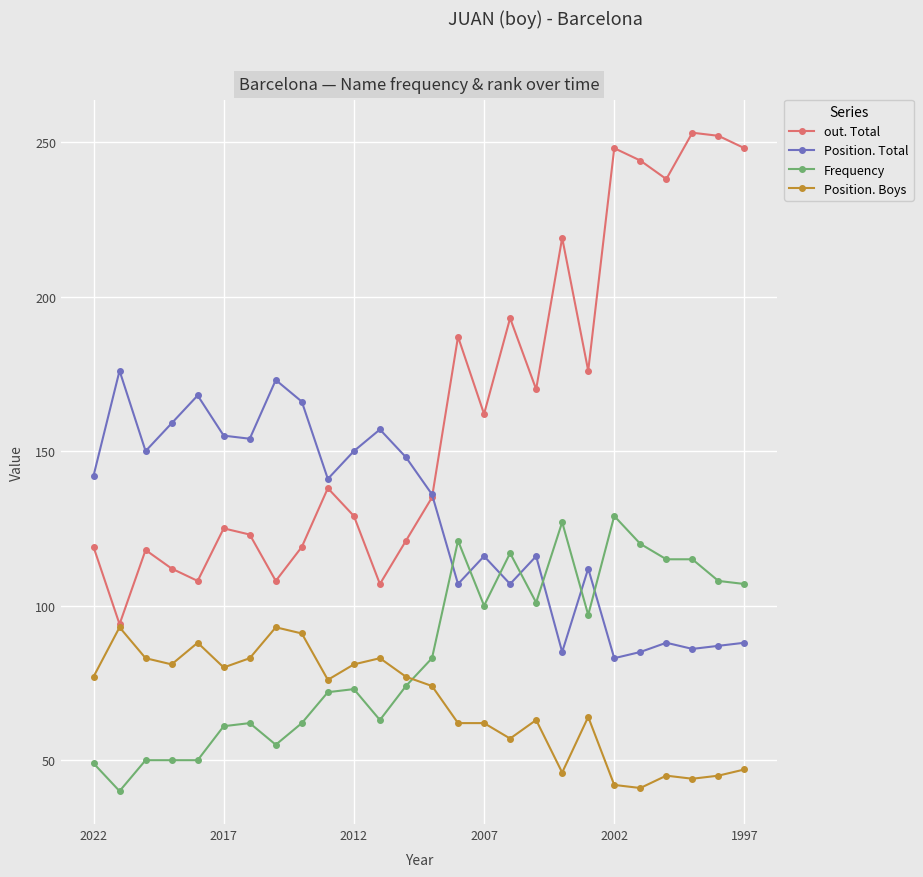

Which series has the largest total across all categories?

out. Total